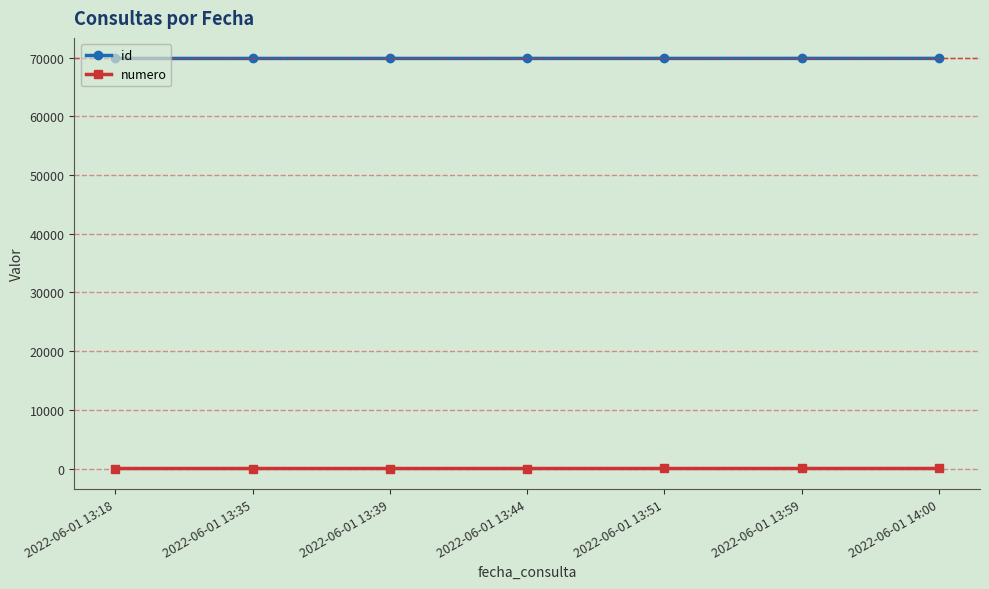

Which series has the largest total across all categories?

id